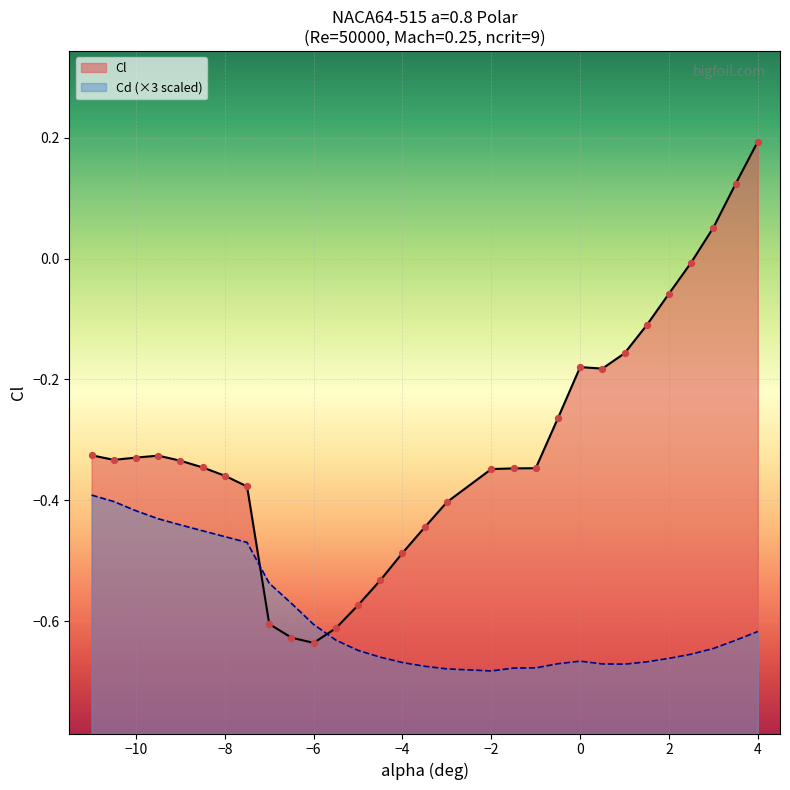

Which series reaches the minimum Y coordinate?

Cd